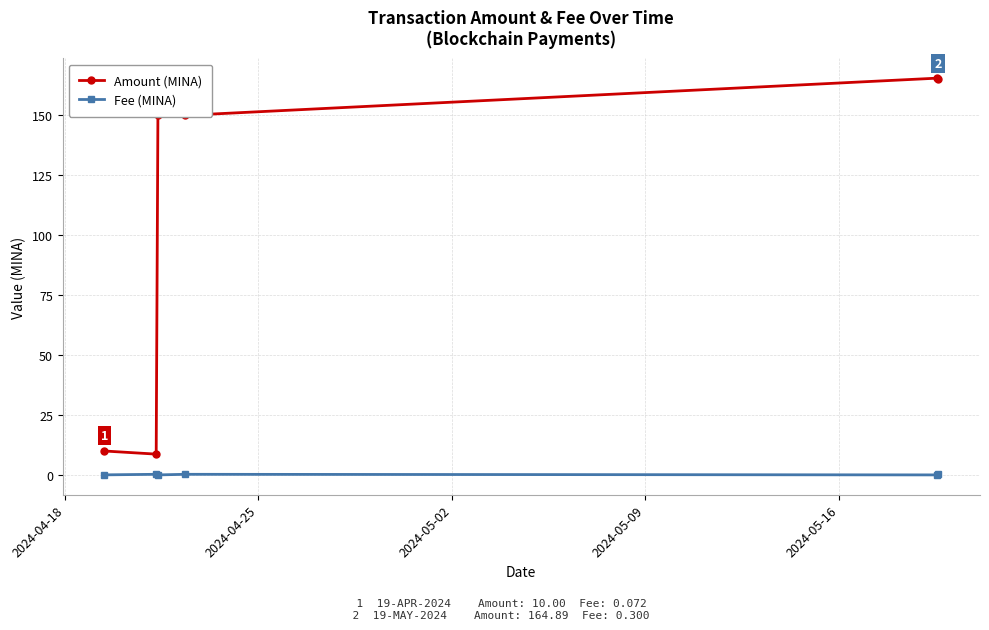

Rank the series by their maximum value, from highest to lowest.

Amount (MINA), Fee (MINA)